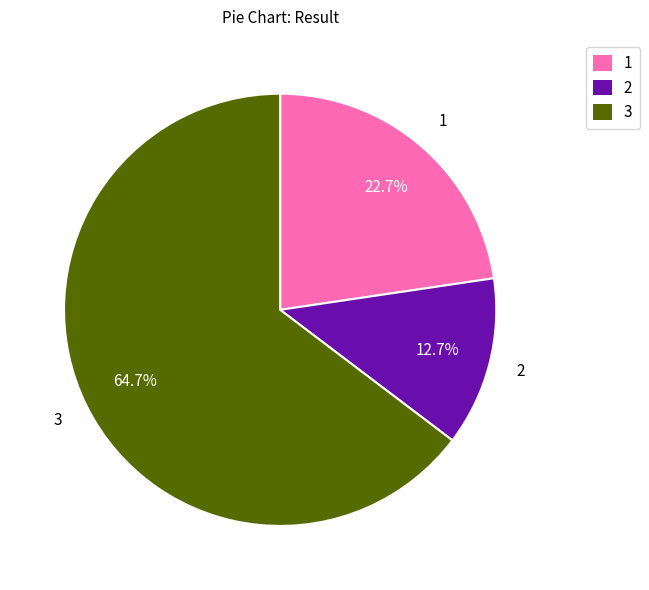

To the nearest percent, what is the difference between the 3 and 1 slice percentages?

42%